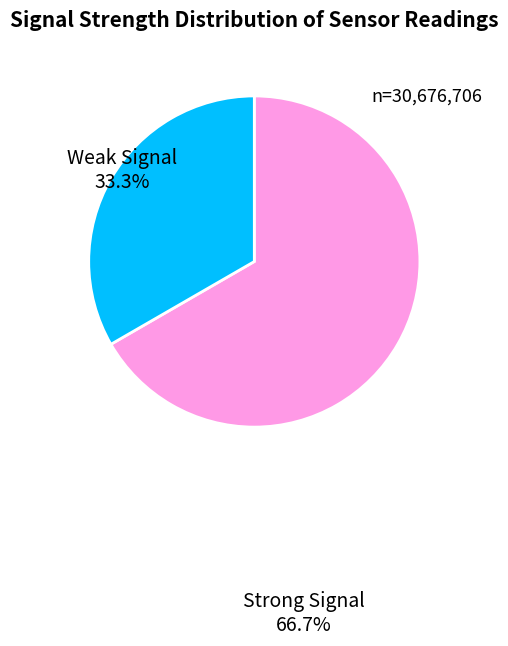

Count the number of slices in the pie.

2